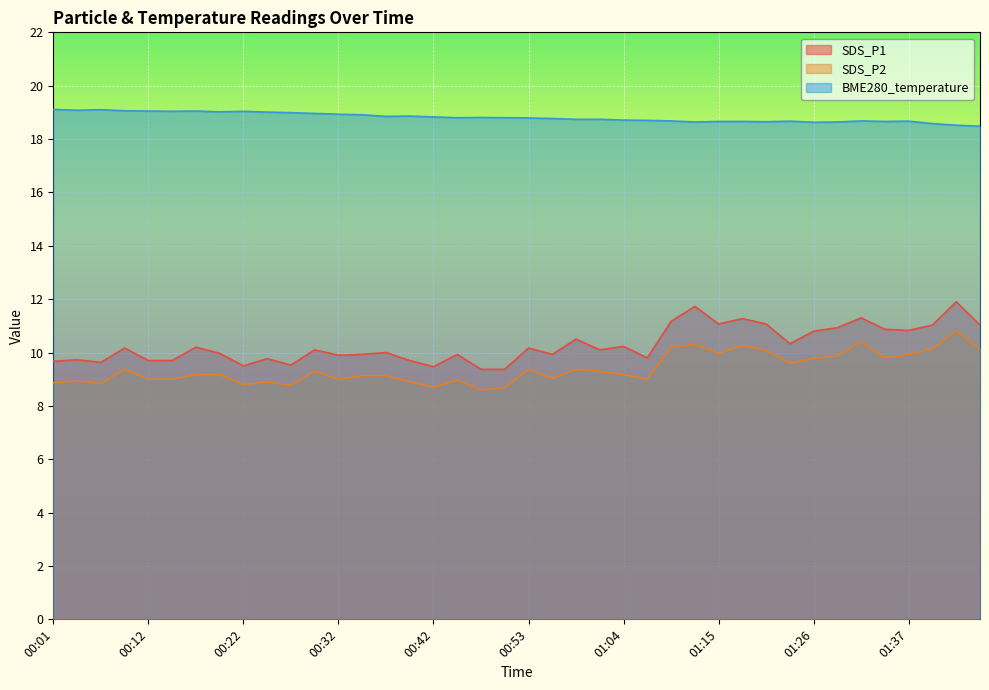

True or false: BME280_temperature and SDS_P2 cross at least once.

False